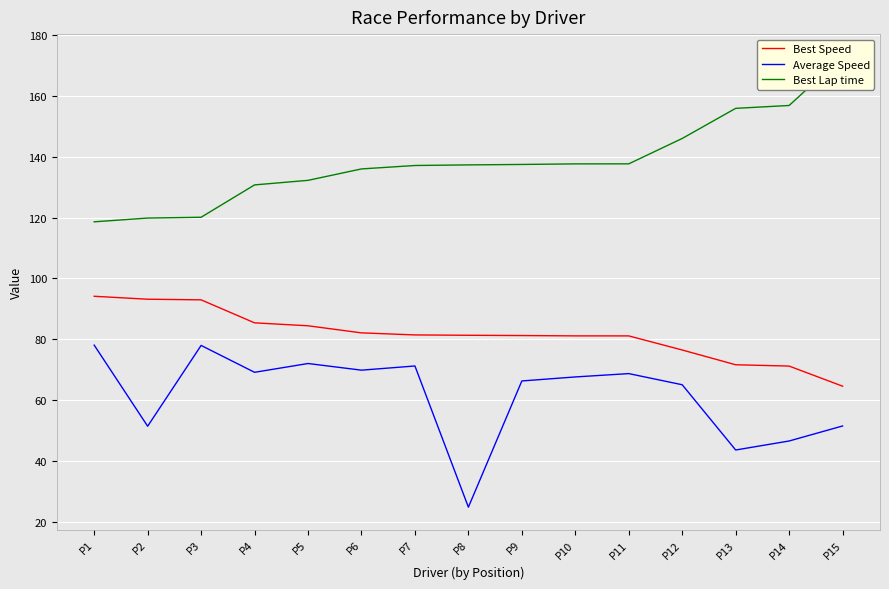

Is the value of Best Lap time at P15 greater than the value of Best Speed at P4?

Yes